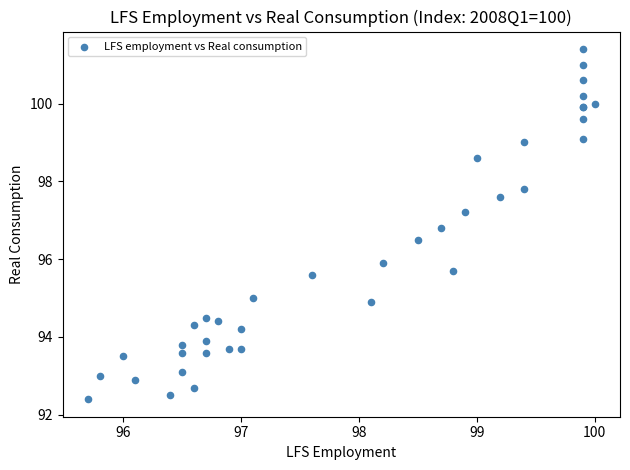

What Y value in the scatter plot is closest to 96?

95.9